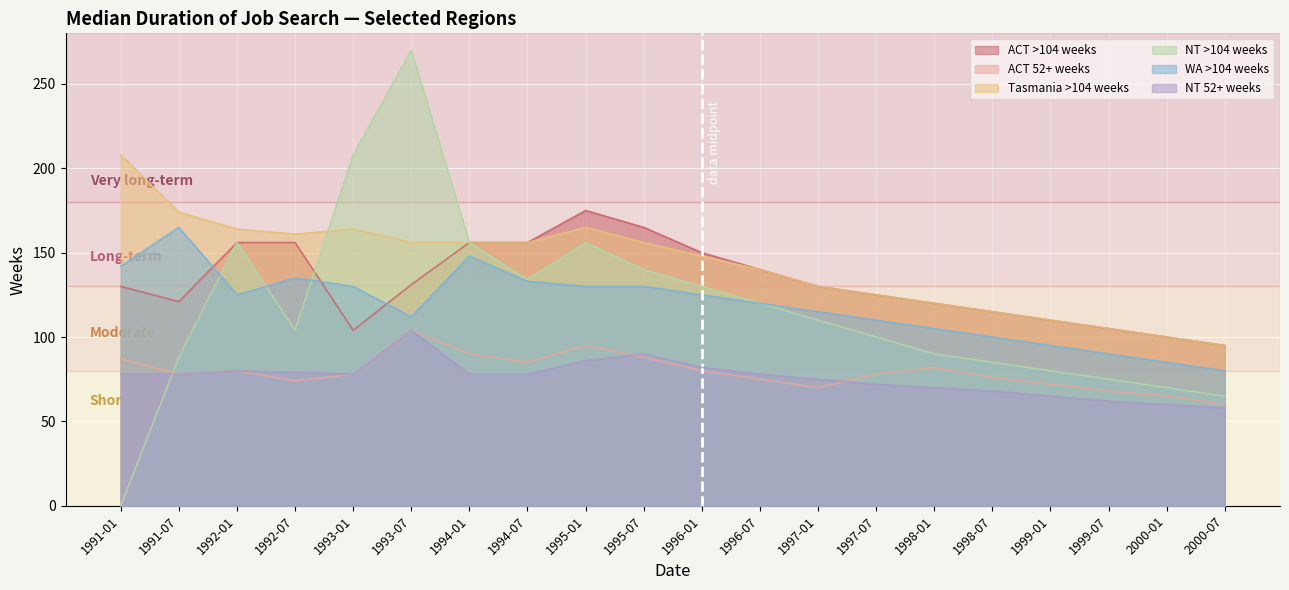

What is the total value across all series at 1992-01-01?

746